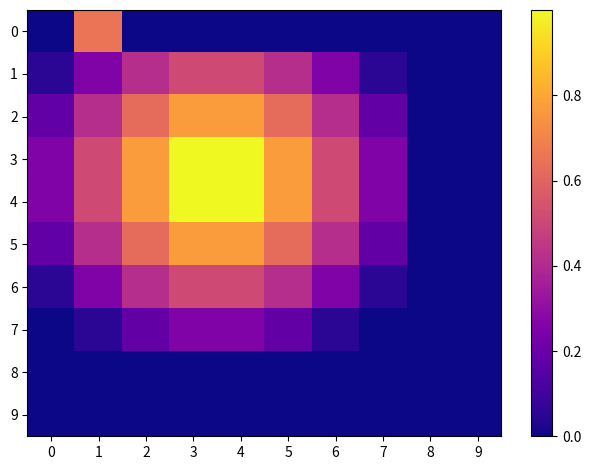

Which series has the largest total across all categories?

3